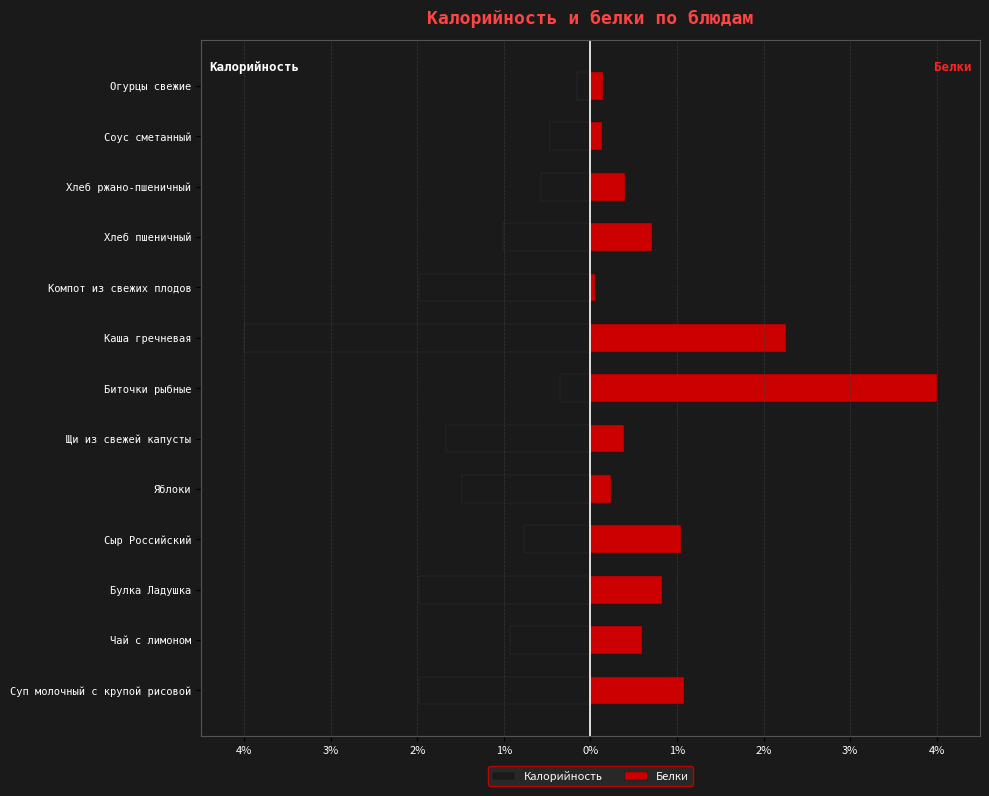

What are all the series names shown in the legend?

Калорийность, Белки